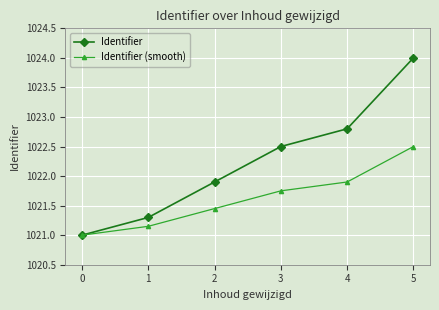

True or false: Identifier has more than 0 points higher than both neighbors.

False